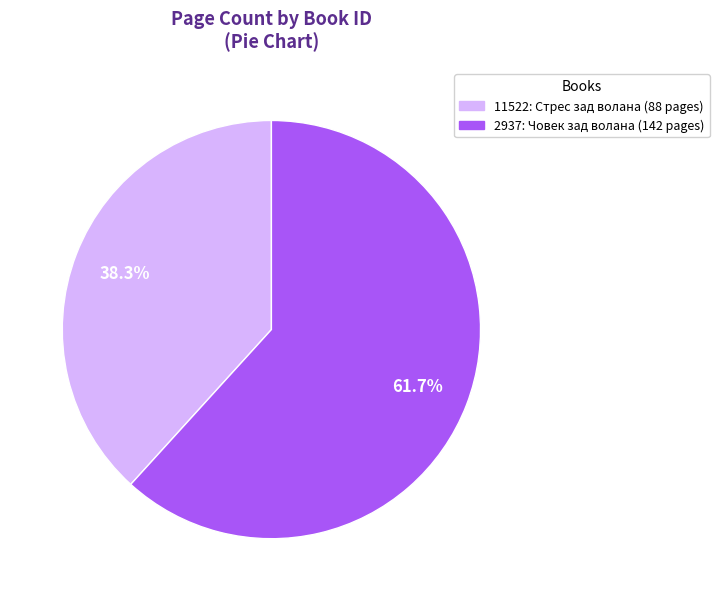

Which category has the smallest portion of the pie?

11522